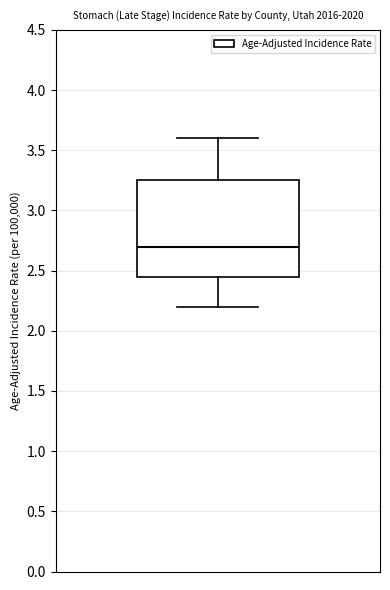

Where does the median line of the box sit on the y-axis? The values are not printed on the chart, so give them approximately, as read against the axis.

2.70